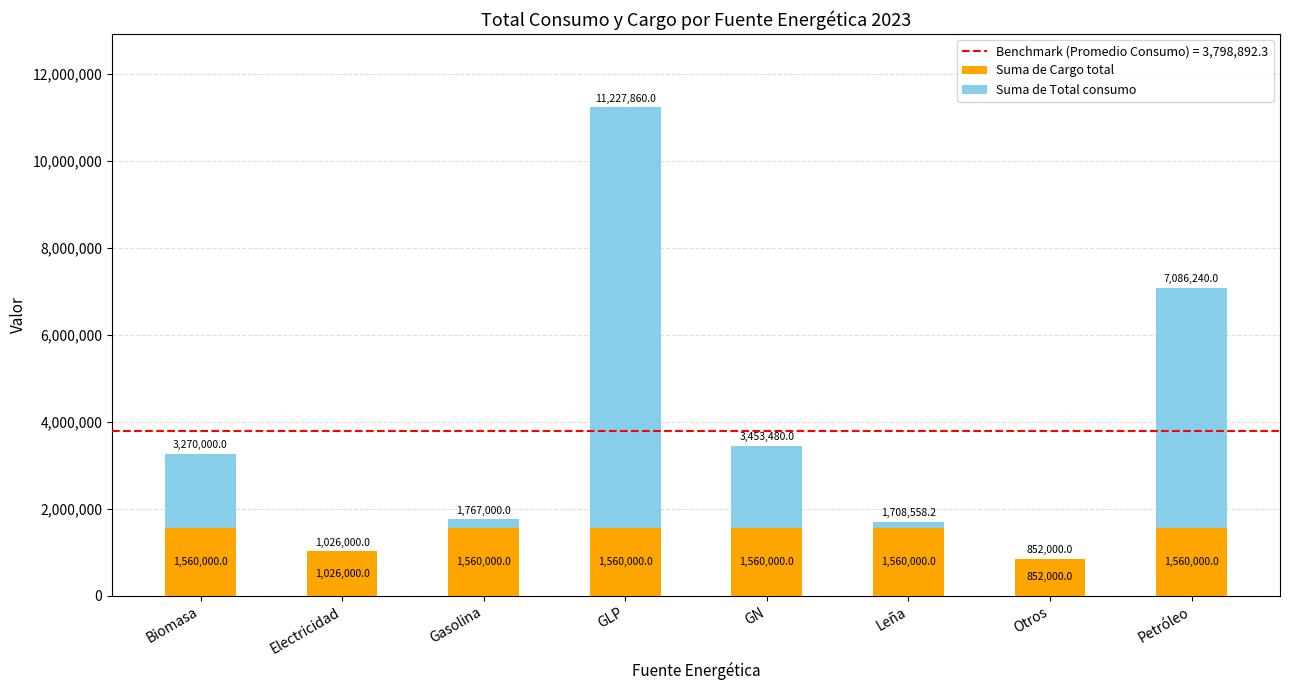

The Suma de Cargo total series shows 2806457.0 at Leña. True or false?

False